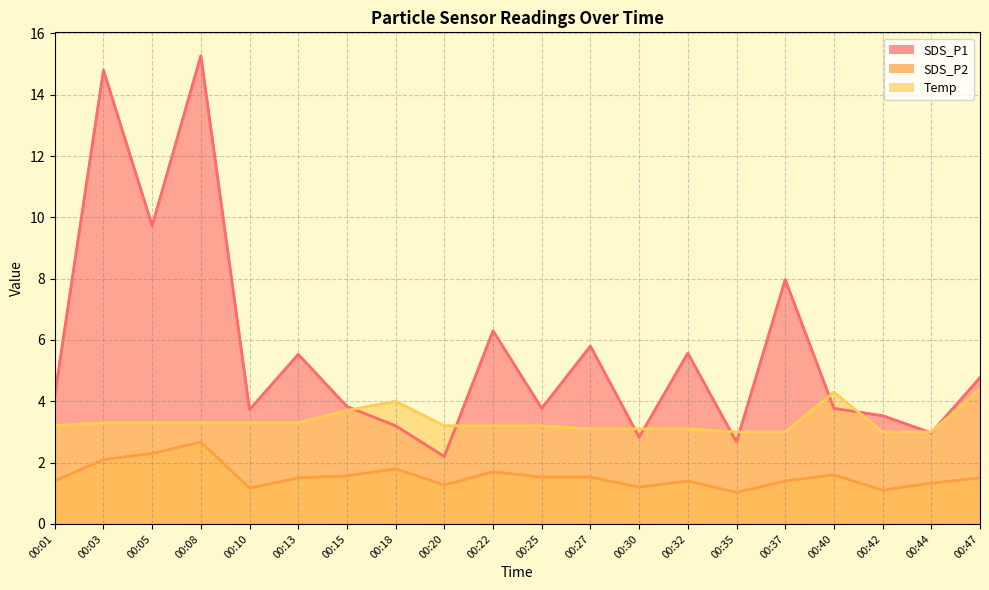

Reading right to left, list all the values displayed in this chart.

SDS_P1: 4.8	3.0	3.5	3.8	8.0	2.7	5.6	2.8	5.8	3.8	6.3	2.2	3.2	3.8	5.5	3.7	15.3	9.7	14.8	4.2
SDS_P2: 1.5	1.3	1.1	1.6	1.4	1.0	1.4	1.2	1.5	1.5	1.7	1.3	1.8	1.6	1.5	1.2	2.7	2.3	2.1	1.4
Temp: 4.4	3.0	3.0	4.3	3.0	3.0	3.1	3.1	3.1	3.2	3.2	3.2	4.0	3.7	3.3	3.3	3.3	3.3	3.3	3.2